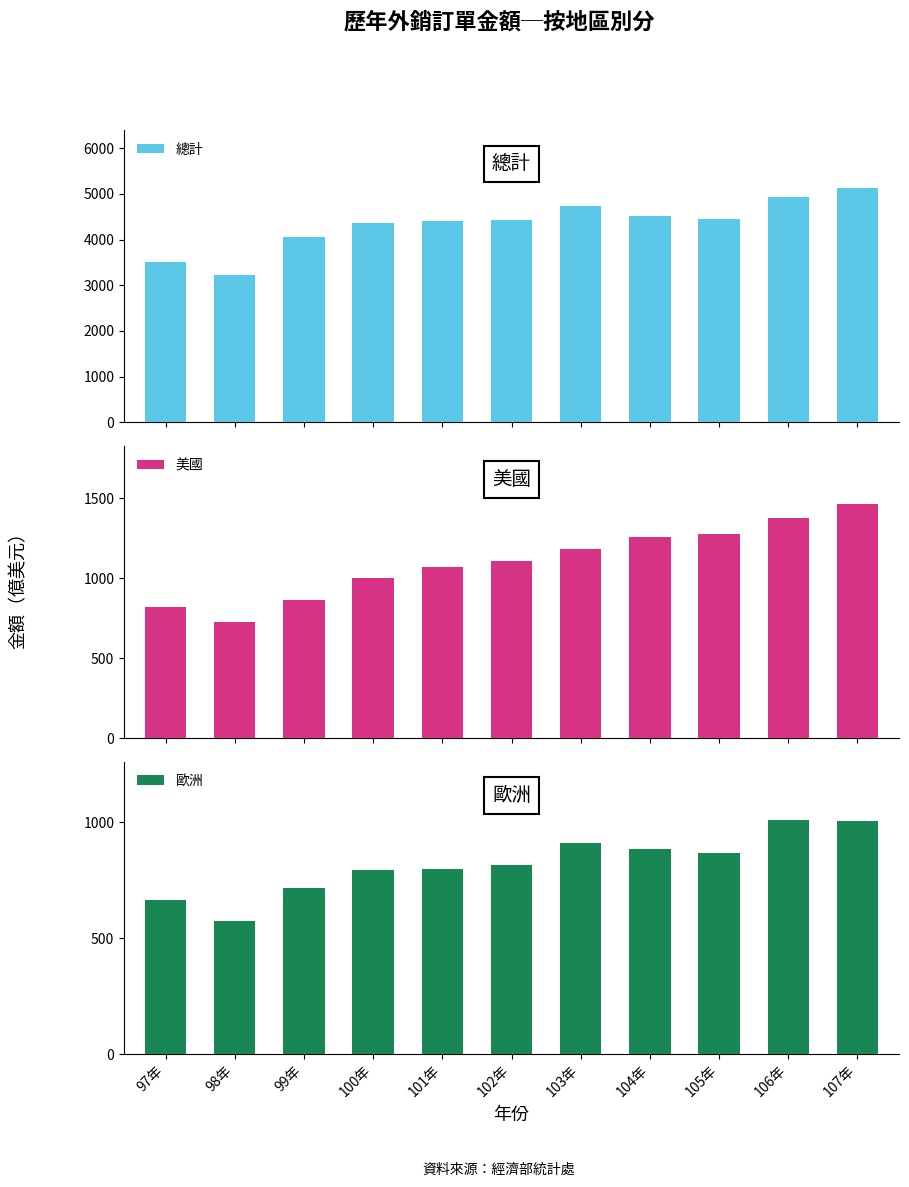

Which series has the largest total across all categories?

總計